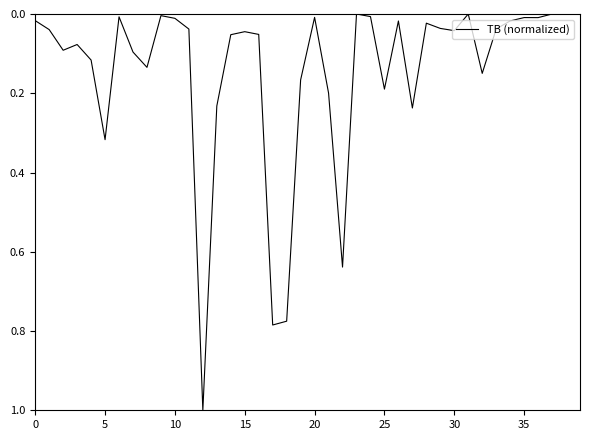

What is the greatest value displayed?

1.0